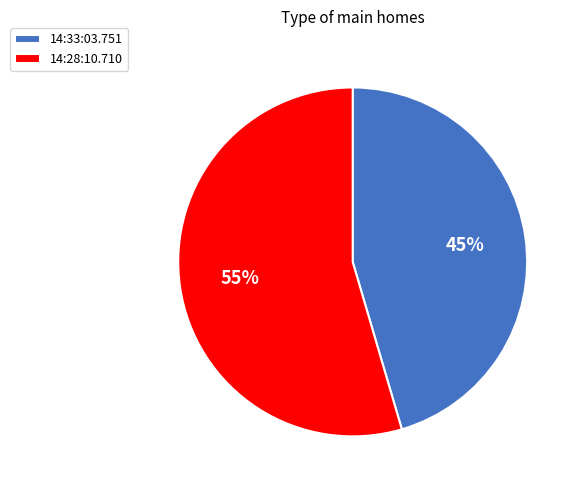

To the nearest percent, what portion does 14:28:10.710 represent?

55%